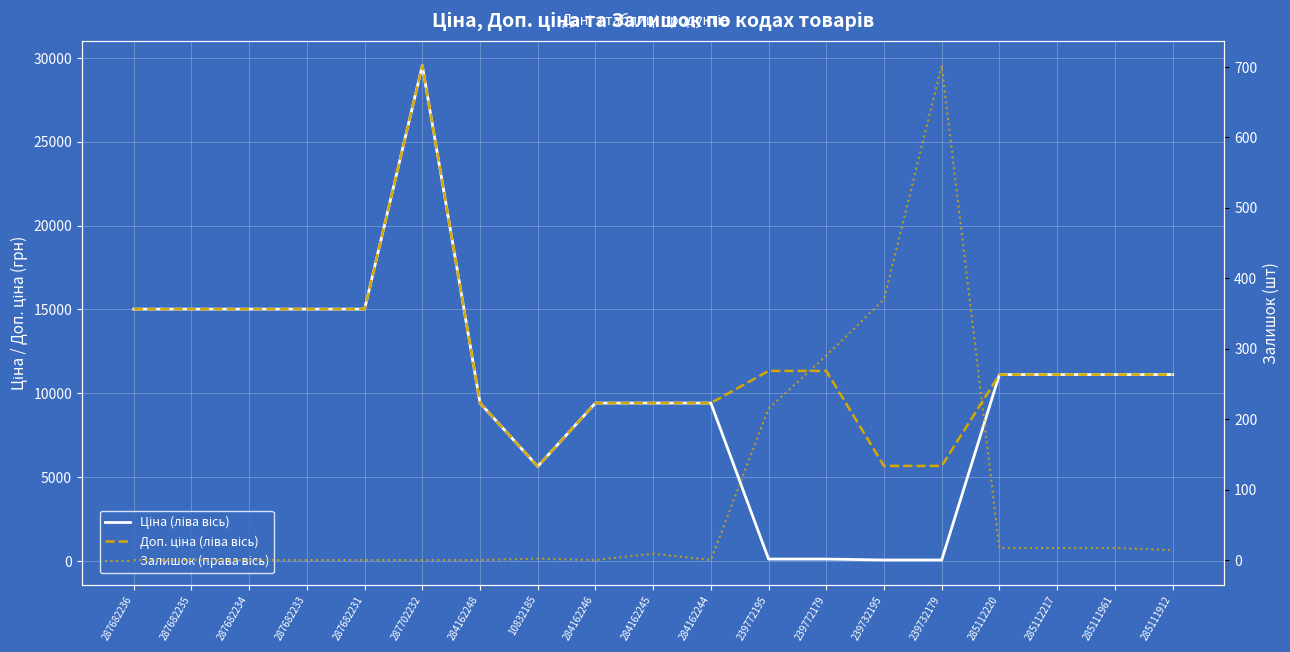

What is the sum of the Залишок (права вісь) values at 239772179 and 239772195?

505.0